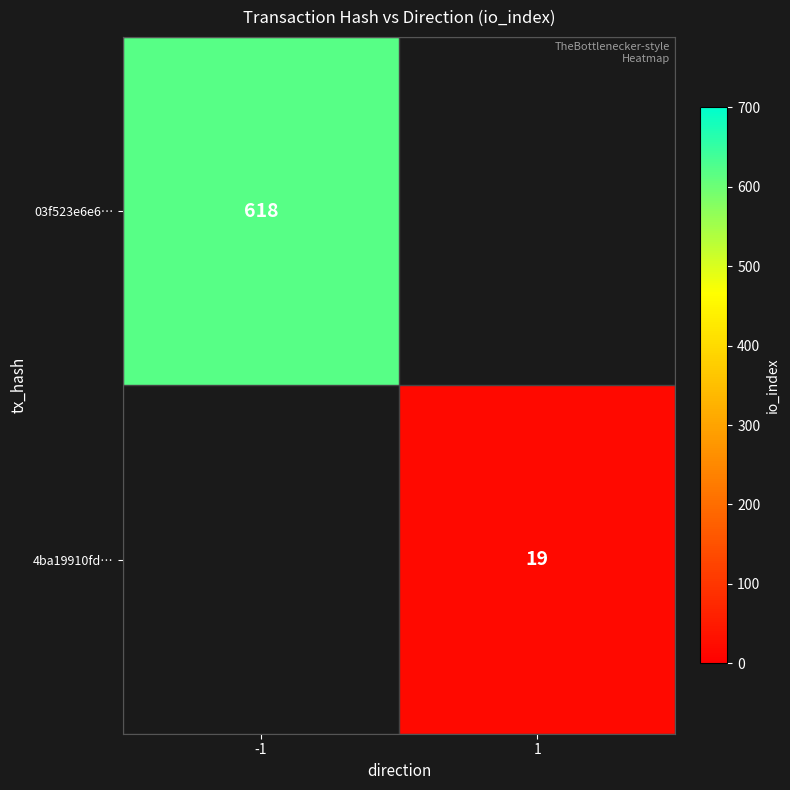

At how many categories does at least one series exceed 255?

1